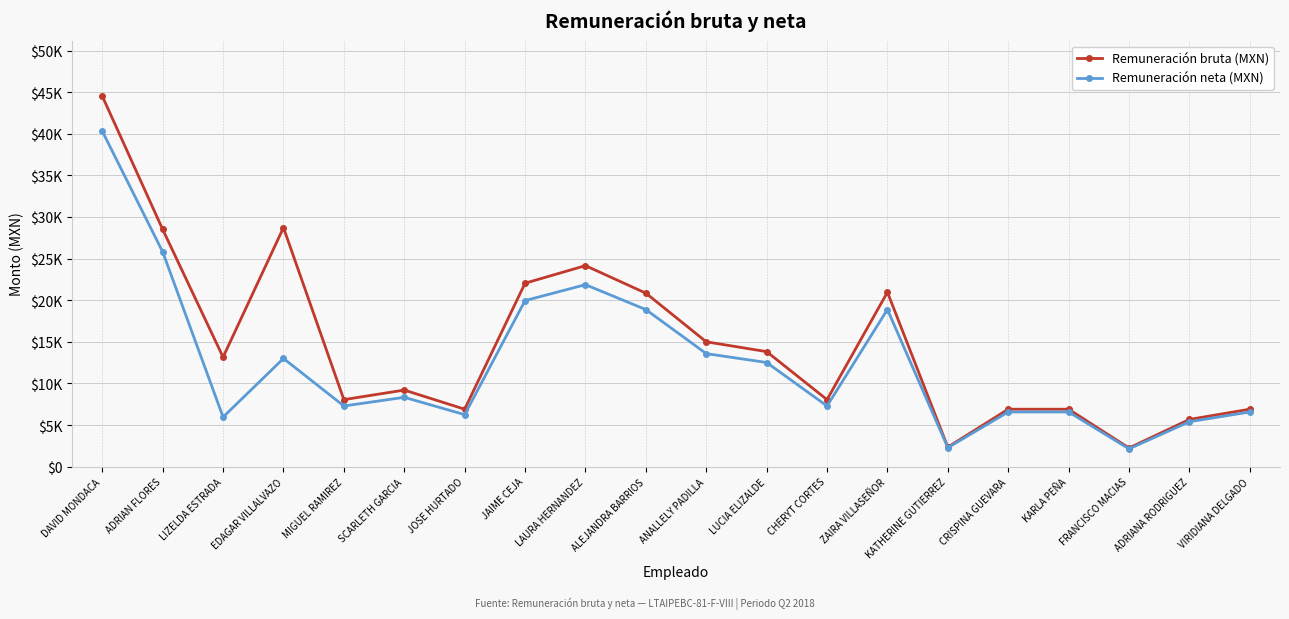

The Remuneración neta (MXN) series shows 7343.2 at ANALLELY PADILLA. True or false?

False